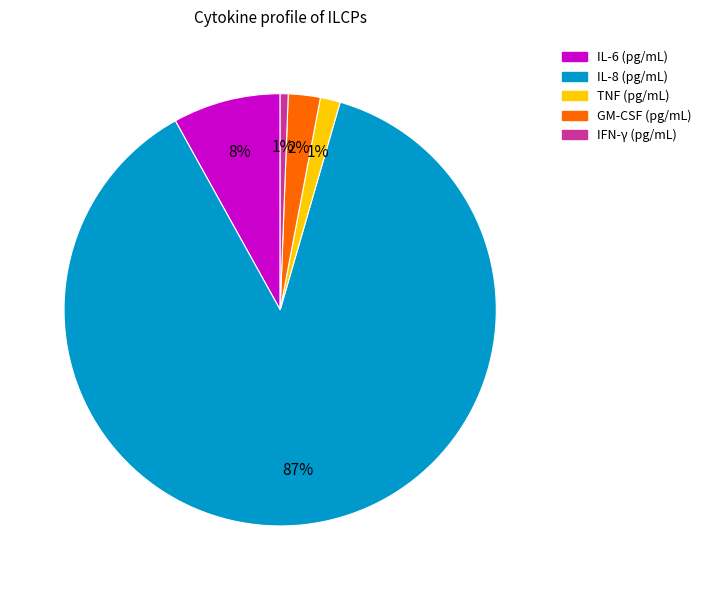

How many slices are in this pie chart?

5